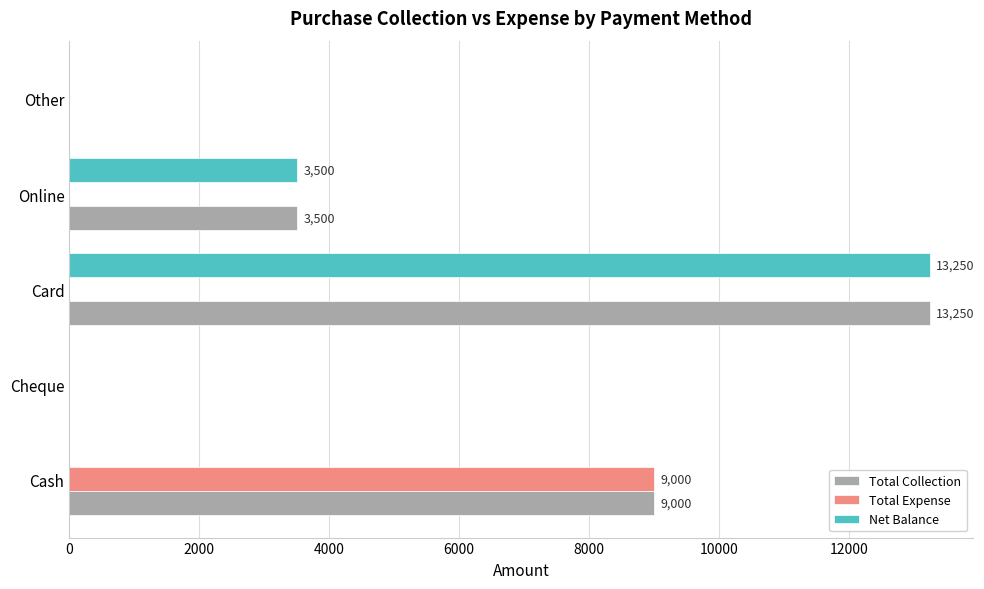

At which label is Net Balance closest to 6625?

Online